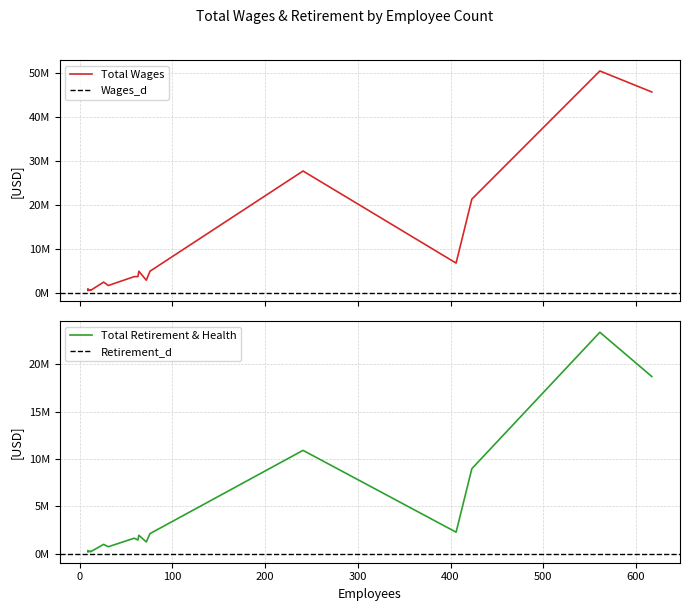

How many data points in Total Retirement & Health Contribution are above 1469841?

8